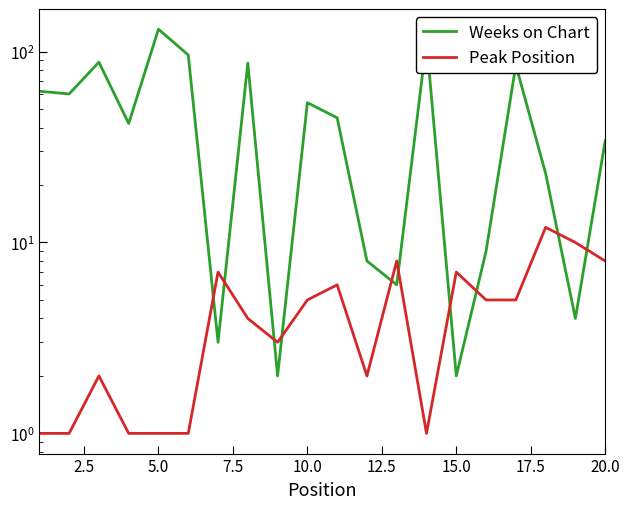

How many data points in Weeks on Chart are less than 45?

10